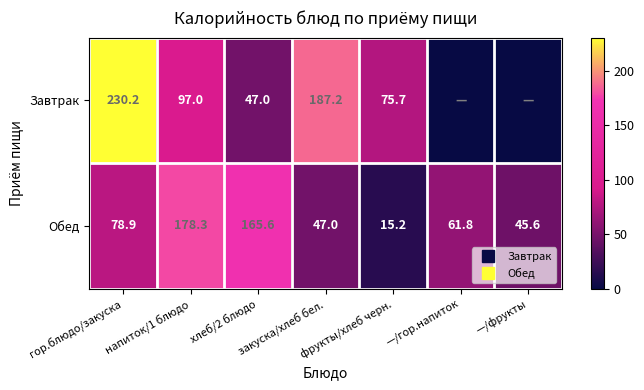

What is the difference between the maximum and second lowest values in the Обед series?

132.7